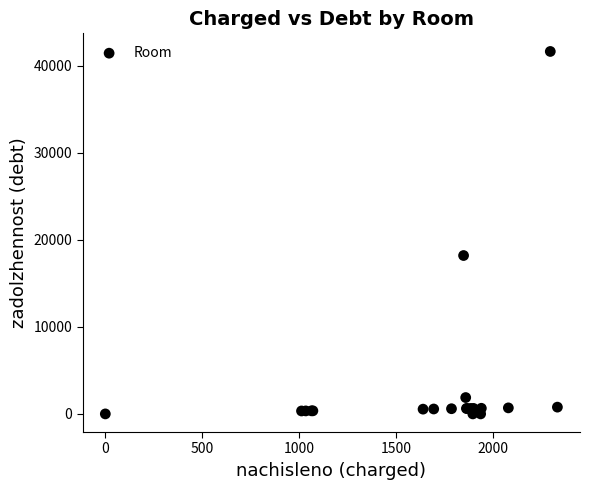

What Y value in the scatter plot is closest to 20815?

18192.4